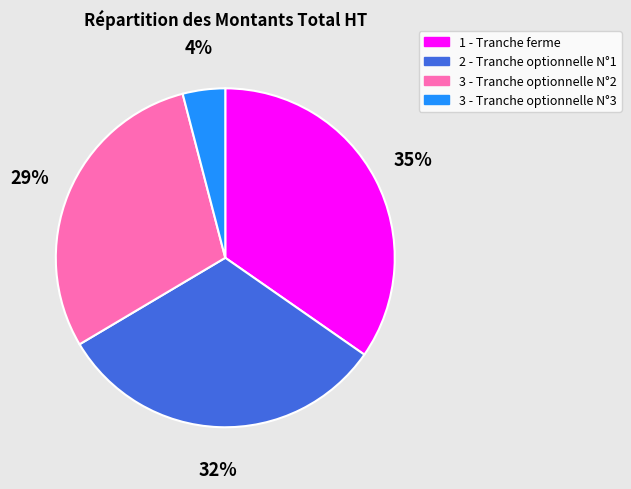

Which has a higher value, 1 - Tranche ferme or 2 - Tranche optionnelle N°1?

1 - Tranche ferme